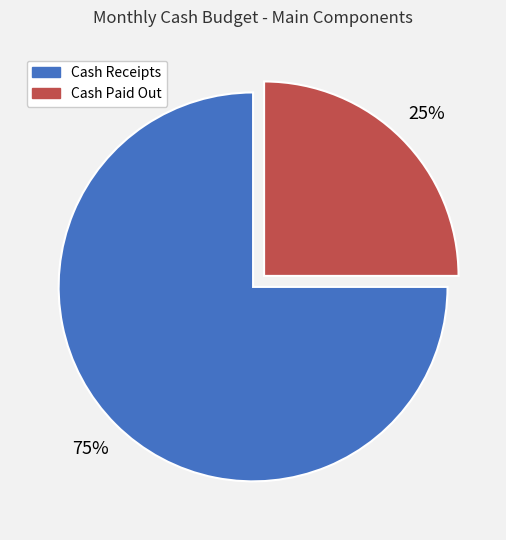

To the nearest percent, what is the combined percentage of Cash Receipts and Cash Paid Out?

100%